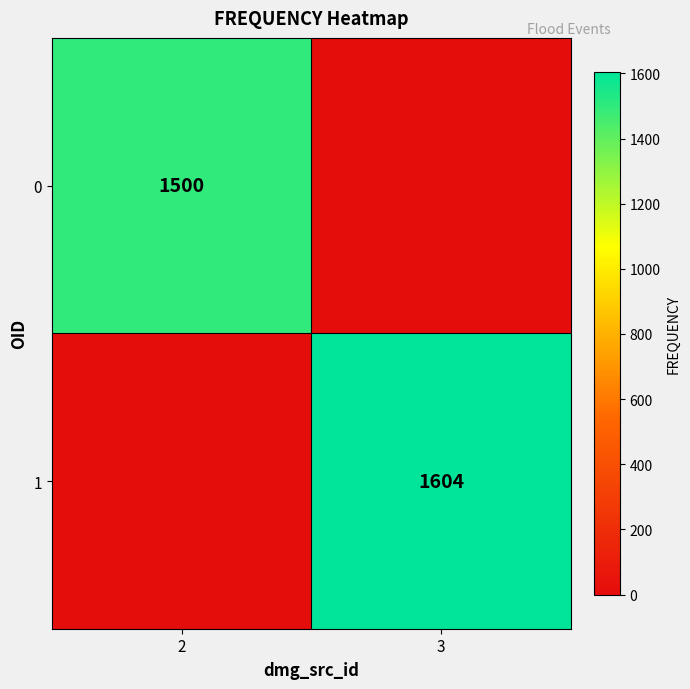

At how many categories does at least one series exceed 1060?

2